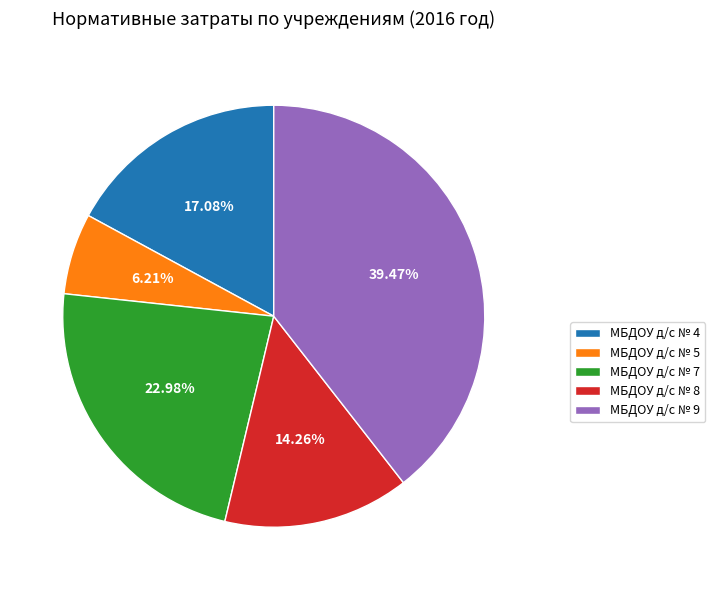

To the nearest percent, what is the difference between the МБДОУ д/с № 5 and МБДОУ д/с № 4 slice percentages?

11%